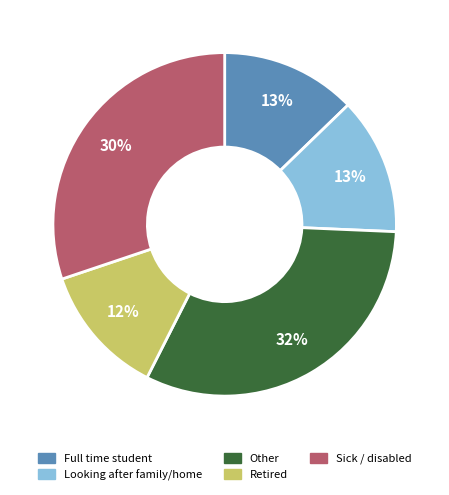

Is there a majority slice in this chart?

No